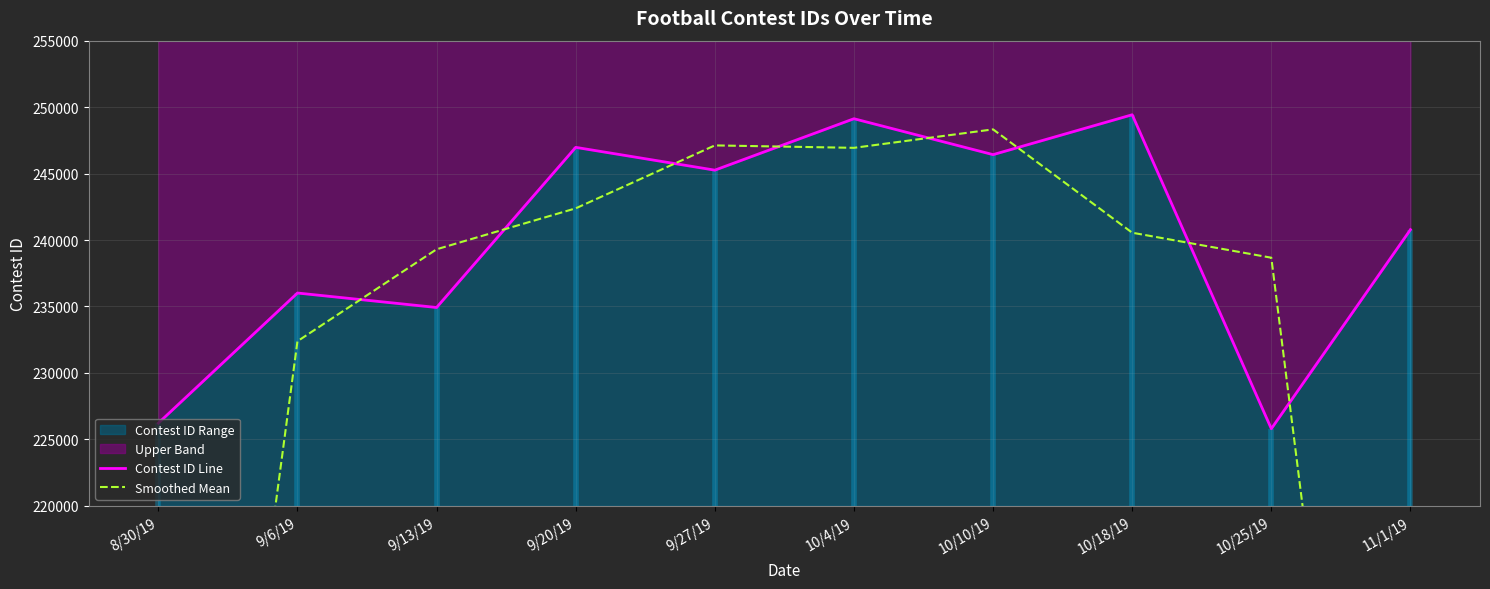

Reading left to right, what are all the values shown in this chart?

Contest ID Line: 8/30/19=226223.0	9/6/19=236013.0	9/13/19=234924.0	9/20/19=246973.0	9/27/19=245258.0	10/4/19=249127.0	10/10/19=246425.0	10/18/19=249426.0	10/25/19=225802.0	11/1/19=240781.0
Smoothed Mean: 8/30/19=154078.7	9/6/19=232386.7	9/13/19=239303.3	9/20/19=242385.0	9/27/19=247119.3	10/4/19=246936.7	10/10/19=248326.0	10/18/19=240551.0	10/25/19=238669.7	11/1/19=155527.7